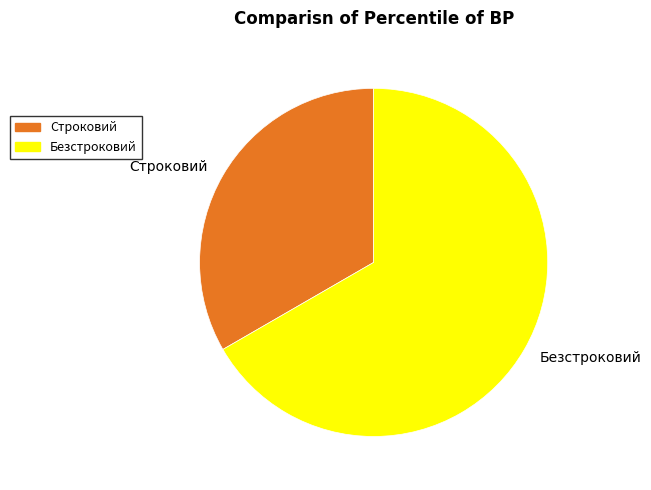

Does Строковий represent more than half of the total?

No